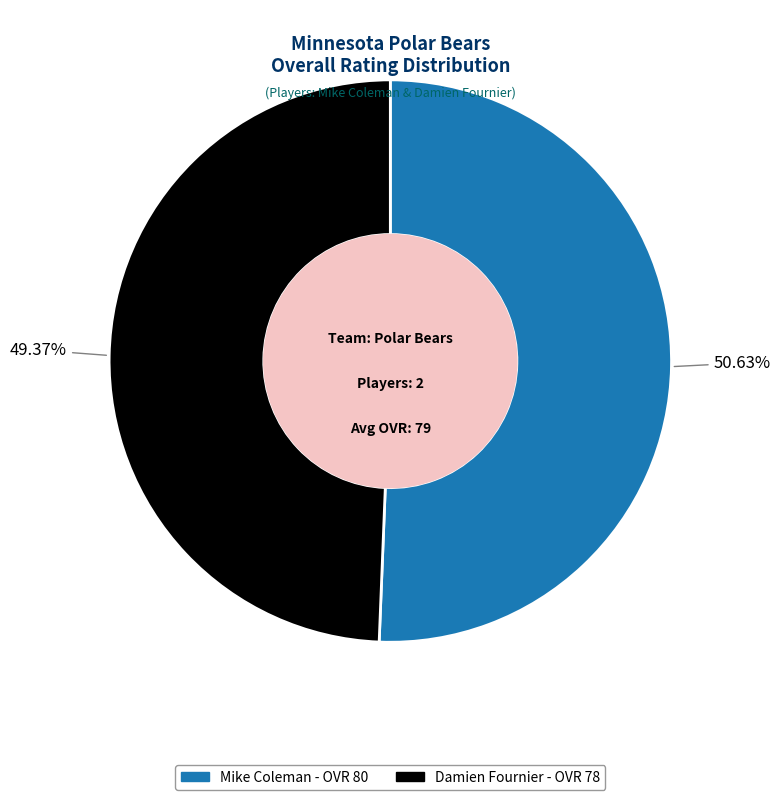

What is the majority slice?

Mike Coleman